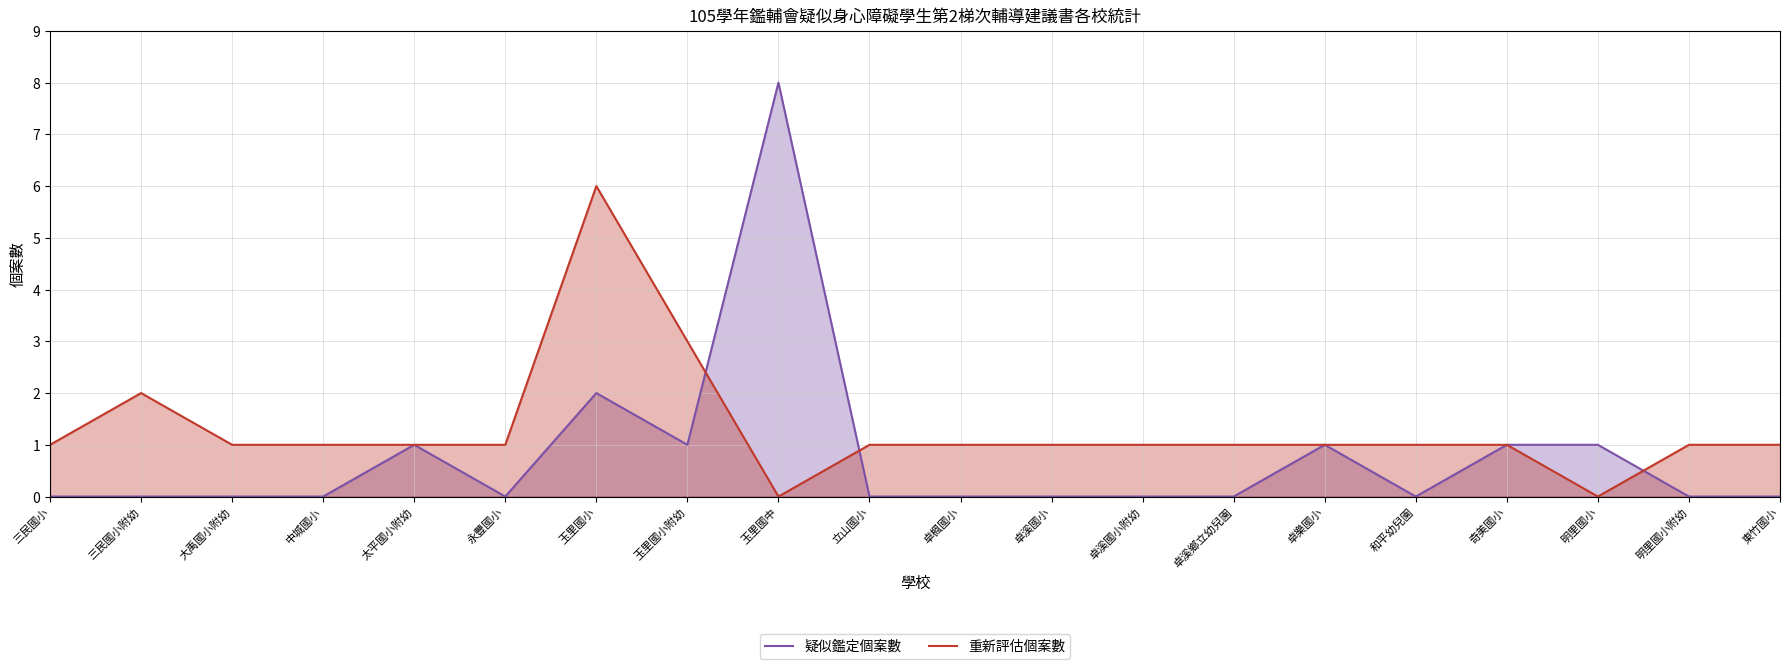

How many values in the 重新評估個案數 series are below 1?

2